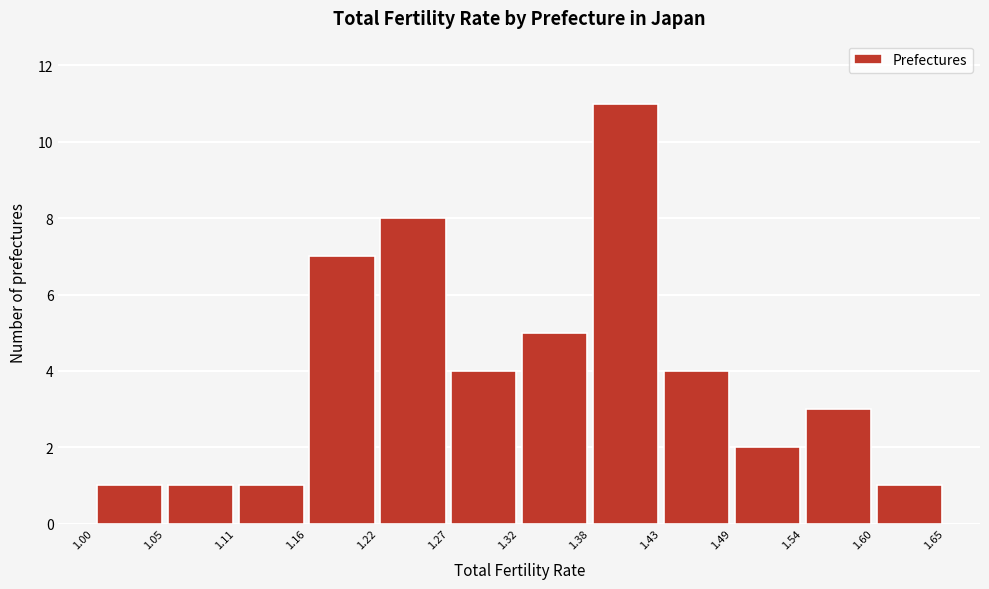

Reading left to right, transcribe this chart: for each bar, give the range it covers on the x-axis and its height. The values are not printed on the chart, so give them approximately, as read against the axis.

1.00 to 1.05: 1
1.05 to 1.11: 1
1.11 to 1.16: 1
1.16 to 1.22: 7
1.22 to 1.27: 8
1.27 to 1.32: 4
1.32 to 1.38: 5
1.38 to 1.43: 11
1.43 to 1.49: 4
1.49 to 1.54: 2
1.54 to 1.60: 3
1.60 to 1.65: 1